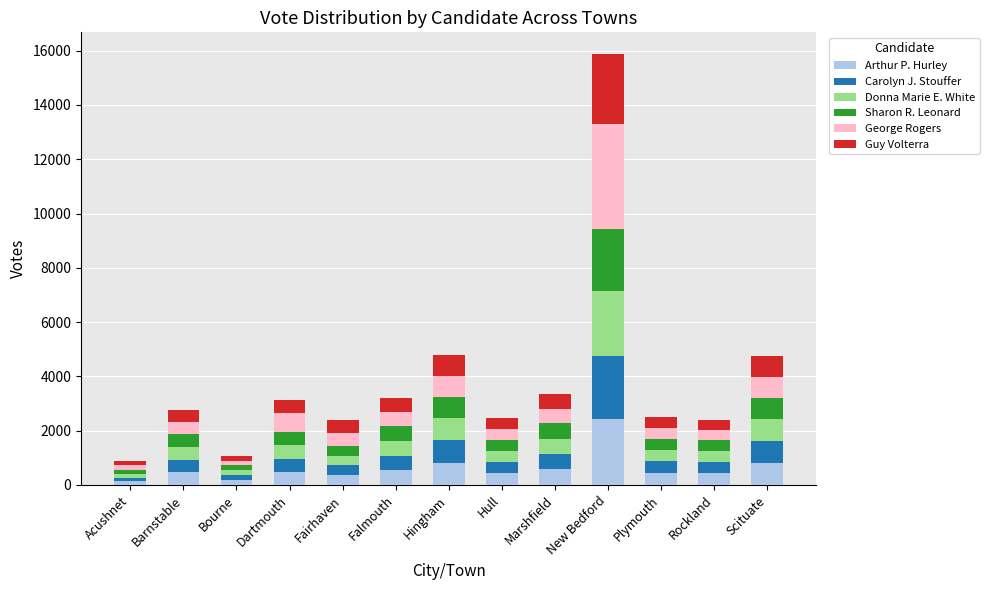

What is the maximum value for Arthur P. Hurley?

2435